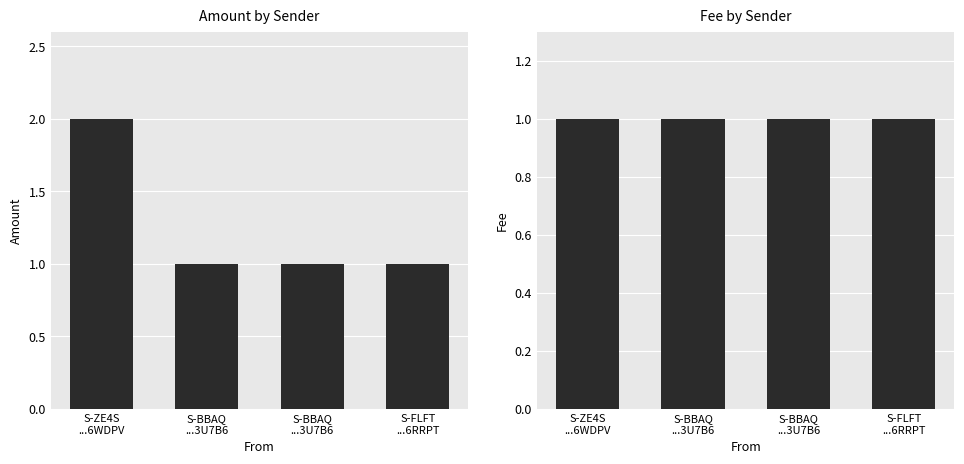

Reading left to right, transcribe all the data shown in this chart.

Amount: 2	1	1	1
Fee: 1	1	1	1